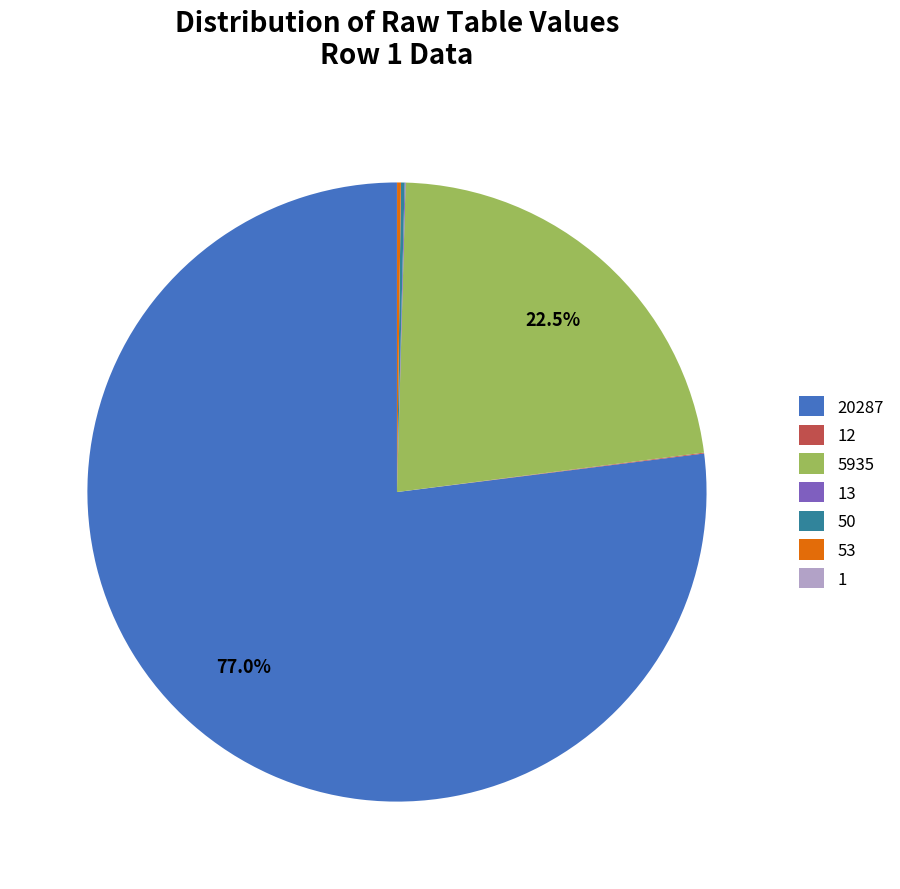

Is there a majority slice in this chart?

Yes